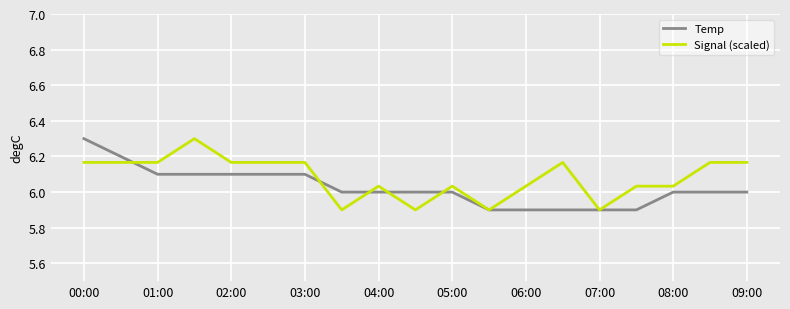

What is the minimum value for Signal (scaled)?

5.9